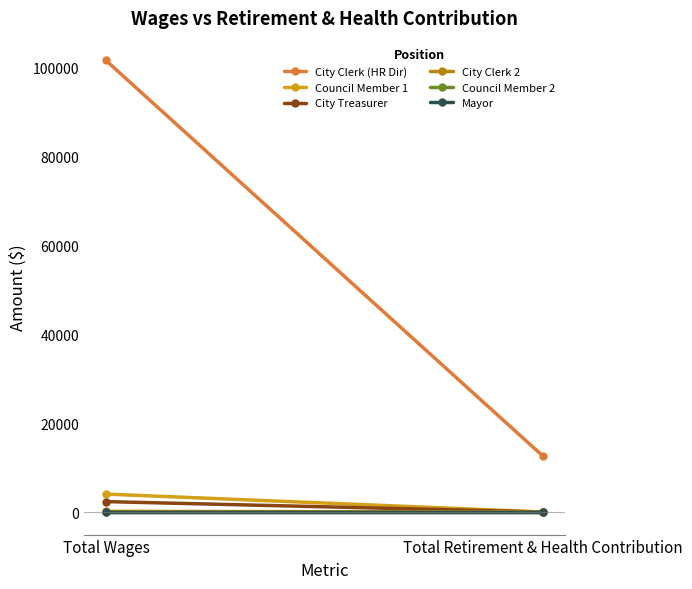

What are all the series names shown in the legend?

City Clerk (HR Dir), Council Member 1, City Treasurer, City Clerk 2, Council Member 2, Mayor